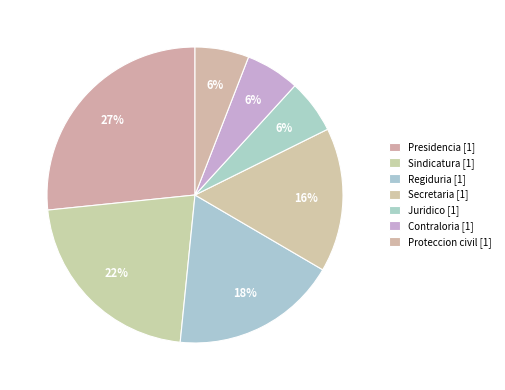

Count the number of slices in the pie.

7